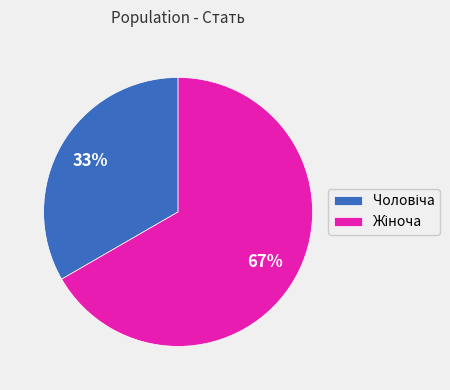

Is there a majority slice in this chart?

Yes